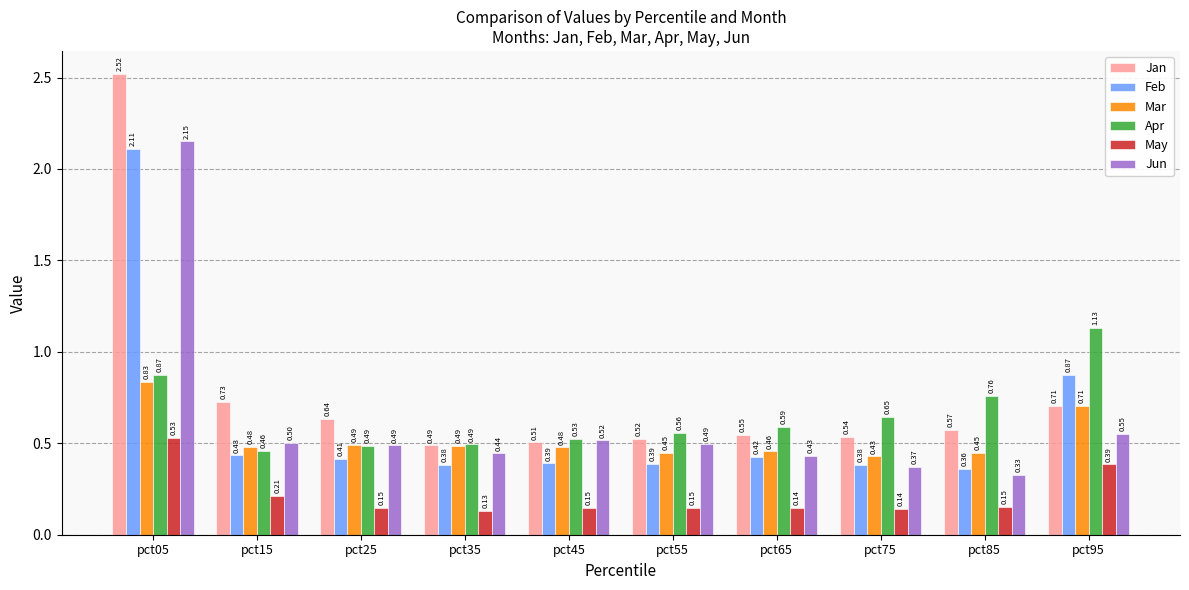

Which label corresponds to the largest value in the chart?

pct05